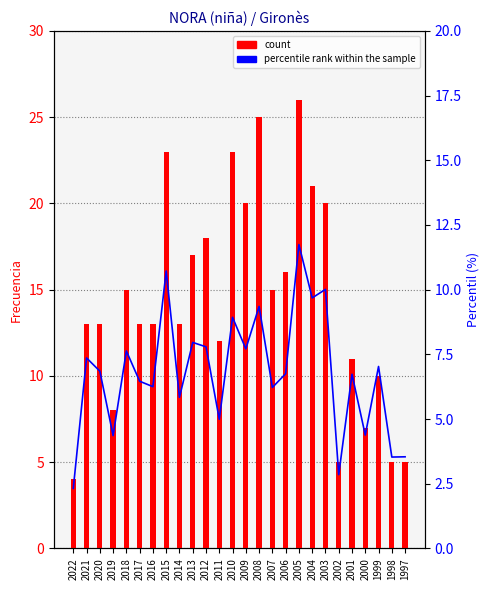

At which label does count first exceed 13?

2018